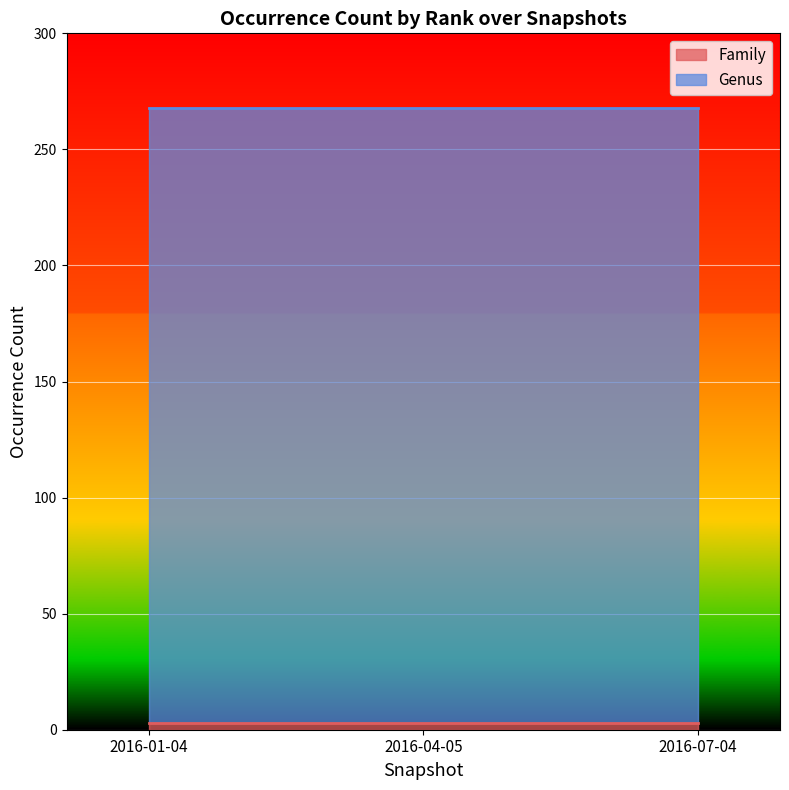

The value of Family at 2016-04-05 is 4. True or false?

False